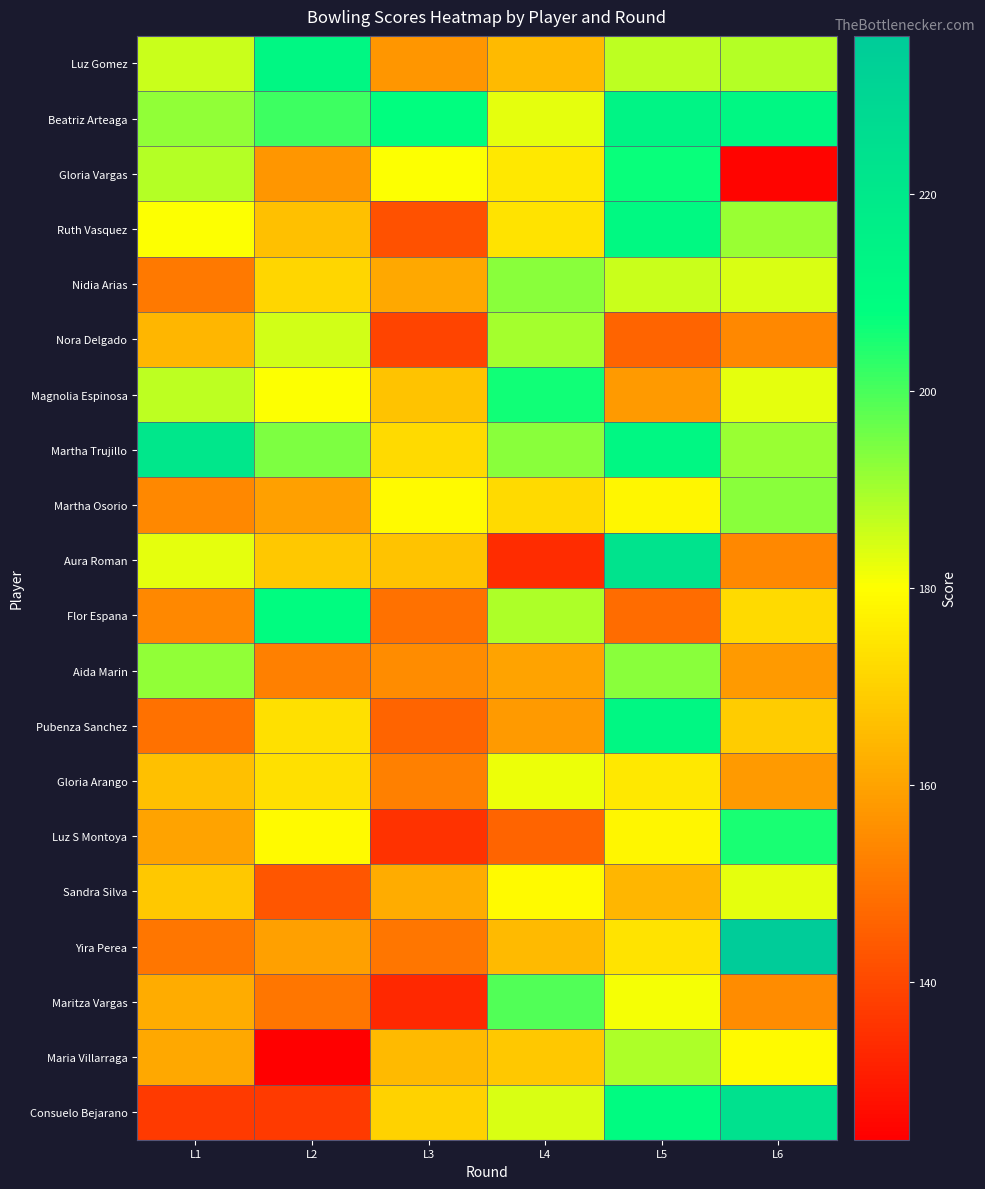

Reading left to right, transcribe all the data shown in this chart.

Luz Gomez: L1=186	L2=212	L3=157	L4=165	L5=187	L6=188
Beatriz Arteaga: L1=192	L2=201	L3=208	L4=183	L5=214	L6=212
Gloria Vargas: L1=188	L2=157	L3=180	L4=175	L5=207	L6=125
Ruth Vasquez: L1=180	L2=166	L3=142	L4=174	L5=211	L6=191
Nidia Arias: L1=151	L2=171	L3=161	L4=193	L5=186	L6=184
Nora Delgado: L1=164	L2=185	L3=139	L4=190	L5=146	L6=154
Magnolia Espinosa: L1=187	L2=180	L3=167	L4=206	L5=158	L6=183
Martha Trujillo: L1=221	L2=194	L3=172	L4=193	L5=212	L6=191
Martha Osorio: L1=154	L2=159	L3=179	L4=172	L5=178	L6=193
Aura Roman: L1=183	L2=168	L3=167	L4=134	L5=223	L6=154
Flor Espana: L1=154	L2=209	L3=149	L4=189	L5=148	L6=172
Aida Marin: L1=192	L2=152	L3=155	L4=160	L5=193	L6=158
Pubenza Sanchez: L1=149	L2=173	L3=146	L4=158	L5=212	L6=169
Gloria Arango: L1=166	L2=173	L3=152	L4=182	L5=175	L6=158
Luz S Montoya: L1=160	L2=179	L3=135	L4=146	L5=178	L6=205
Sandra Silva: L1=168	L2=143	L3=162	L4=179	L5=164	L6=183
Yira Perea: L1=150	L2=159	L3=150	L4=165	L5=174	L6=236
Maritza Vargas: L1=162	L2=150	L3=133	L4=199	L5=181	L6=155
Maria Villarraga: L1=161	L2=124	L3=165	L4=168	L5=189	L6=179
Consuelo Bejarano: L1=137	L2=137	L3=170	L4=184	L5=210	L6=224